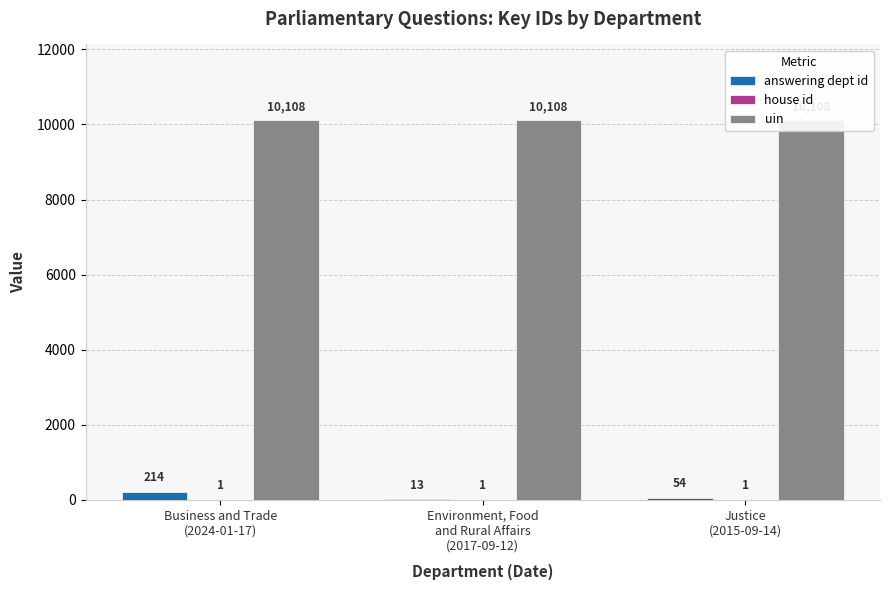

How many categories are shown in the chart?

3